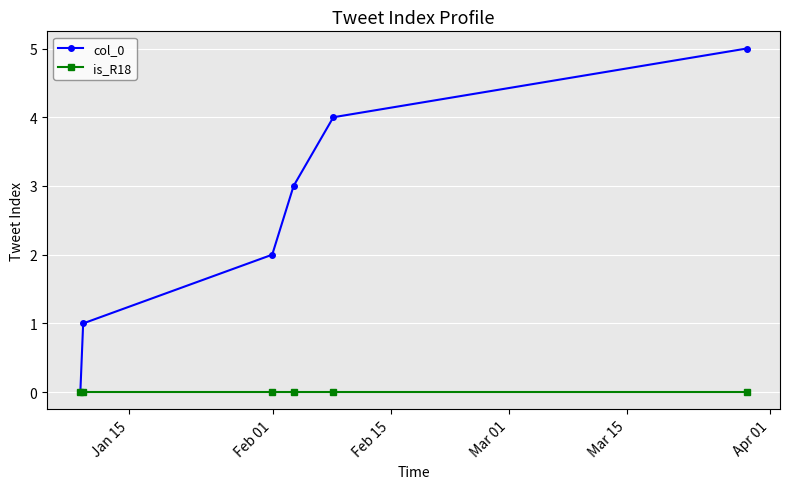

True or false: is_R18 has more than 2 points higher than both neighbors.

False